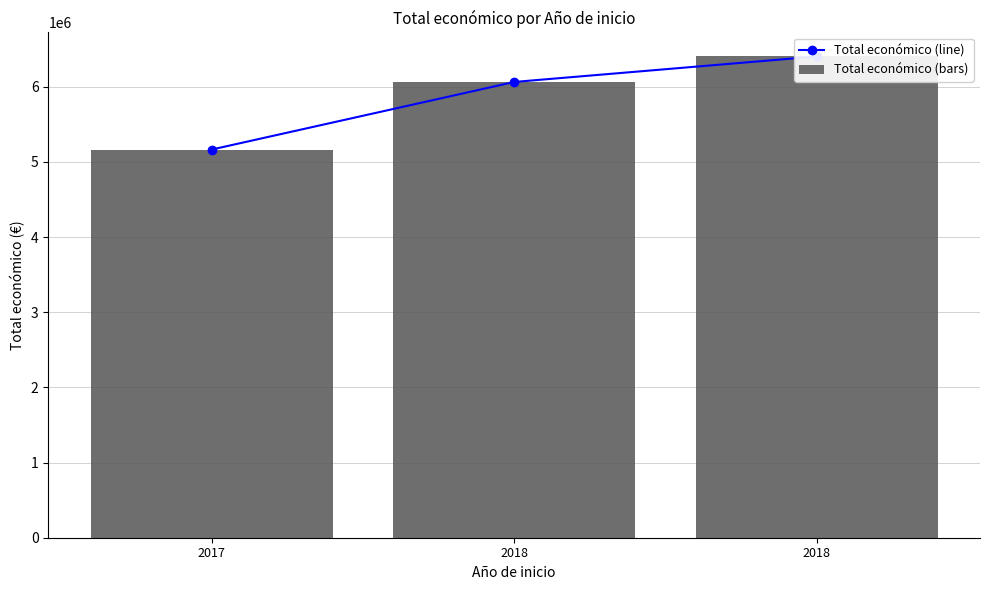

Between 2018 and 2017, which is larger?

2018